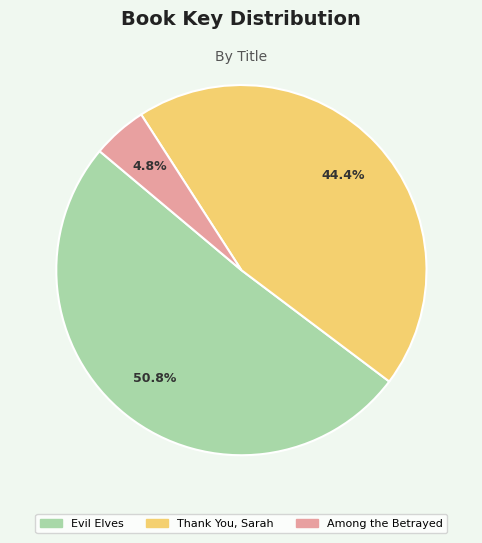

What is the ratio of the value at Evil Elves to the value at Among the Betrayed?

10.6